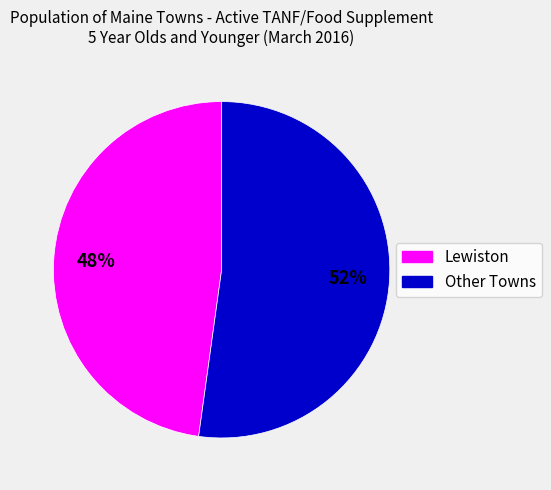

Is there any slice that represents more than half of the pie?

Yes